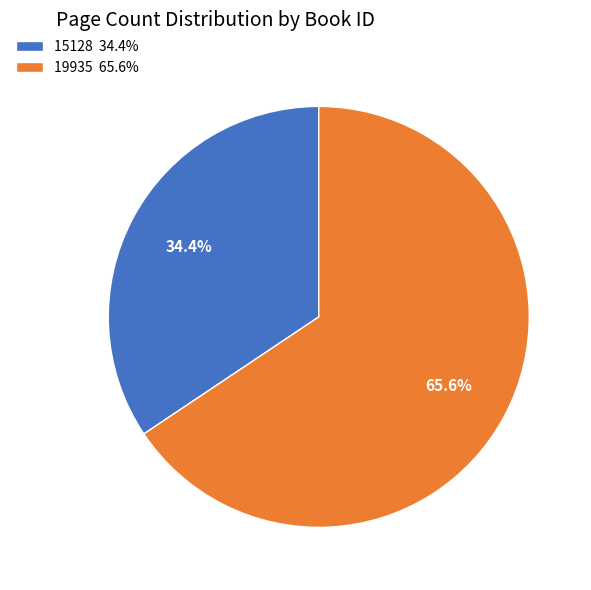

True or false: 19935 accounts for 66% of the total.

True